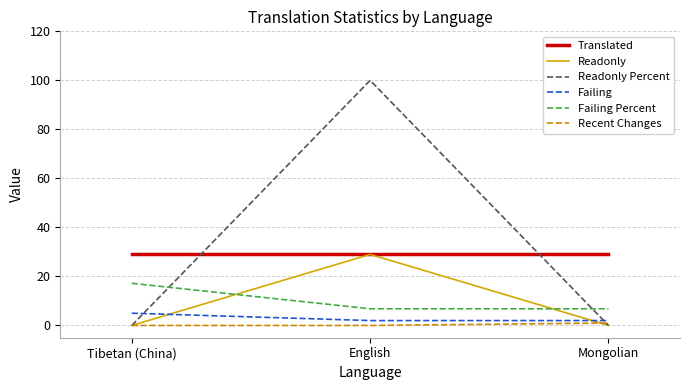

At which category does the chart reach its peak across all series?

English